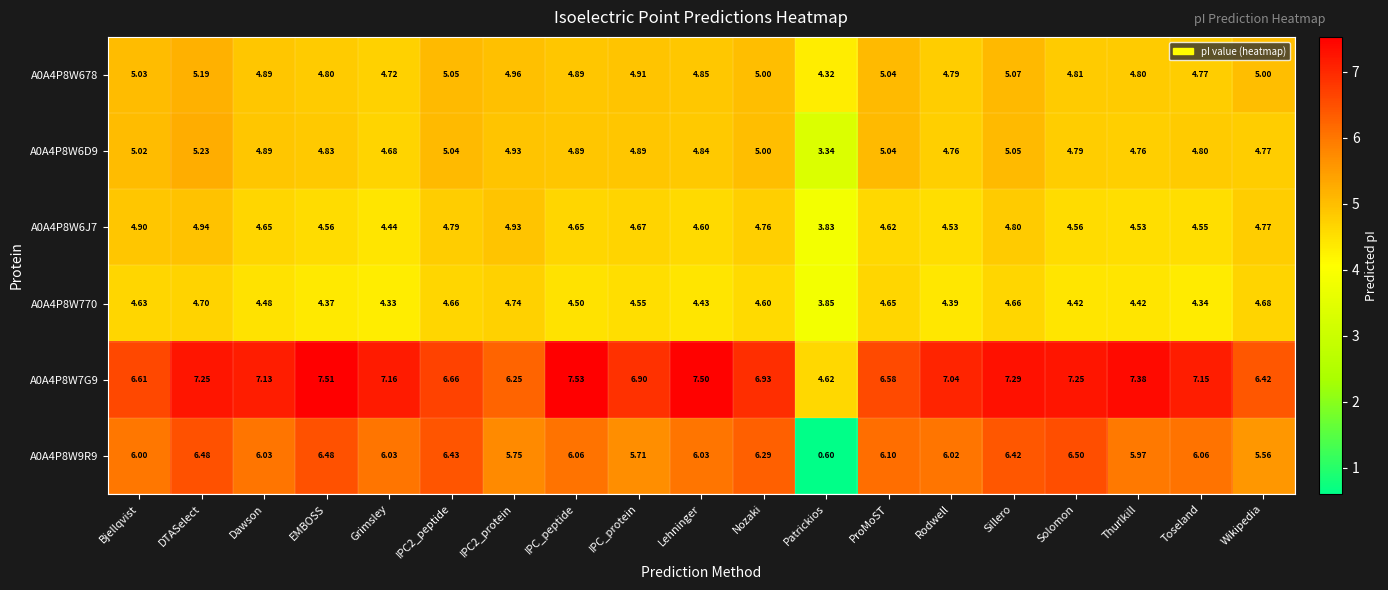

At which label does A0A4P8W7G9 reach its peak?

IPC_peptide